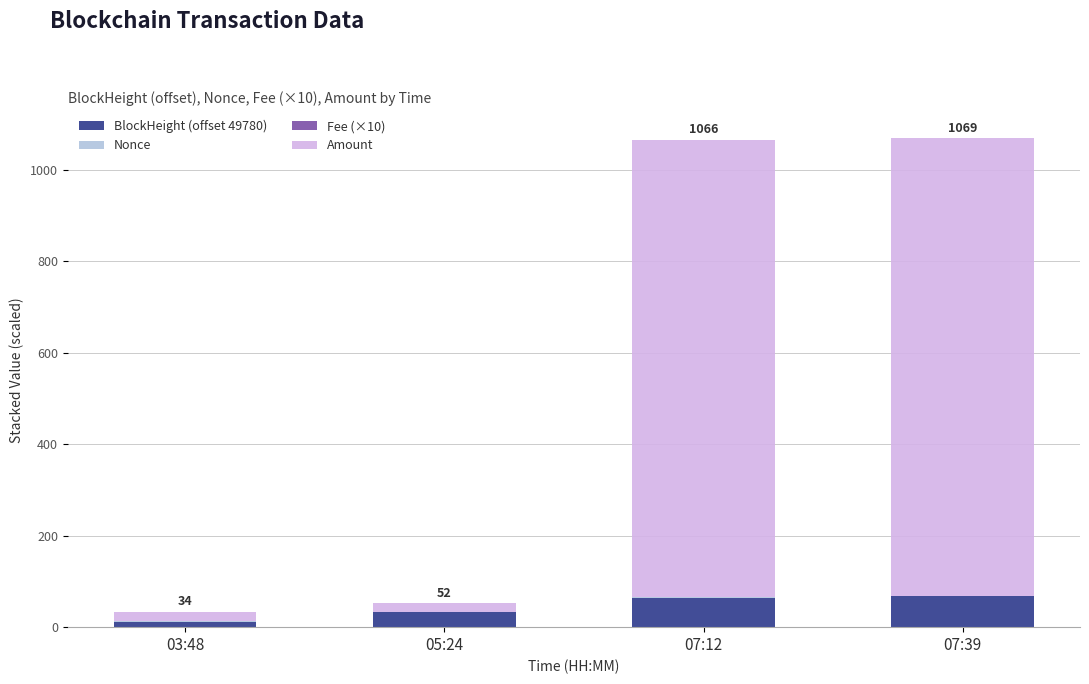

What is the maximum value for BlockHeight (offset 49780)?

68.0